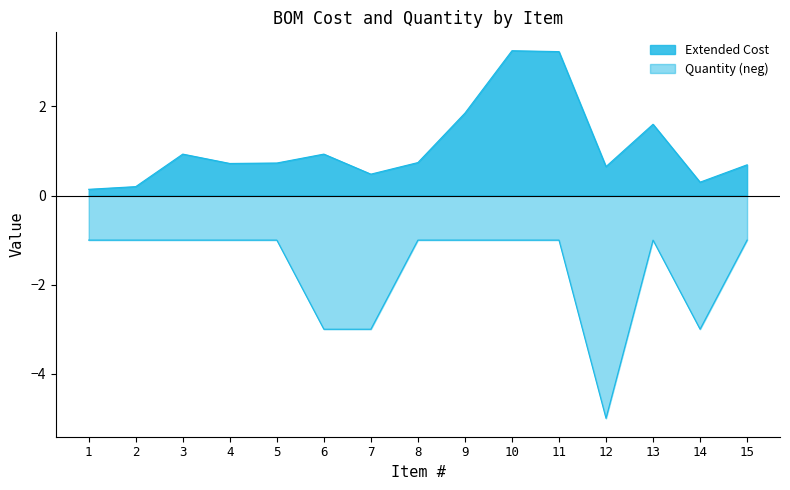

What is the highest value of the Extended Cost series?

3.2